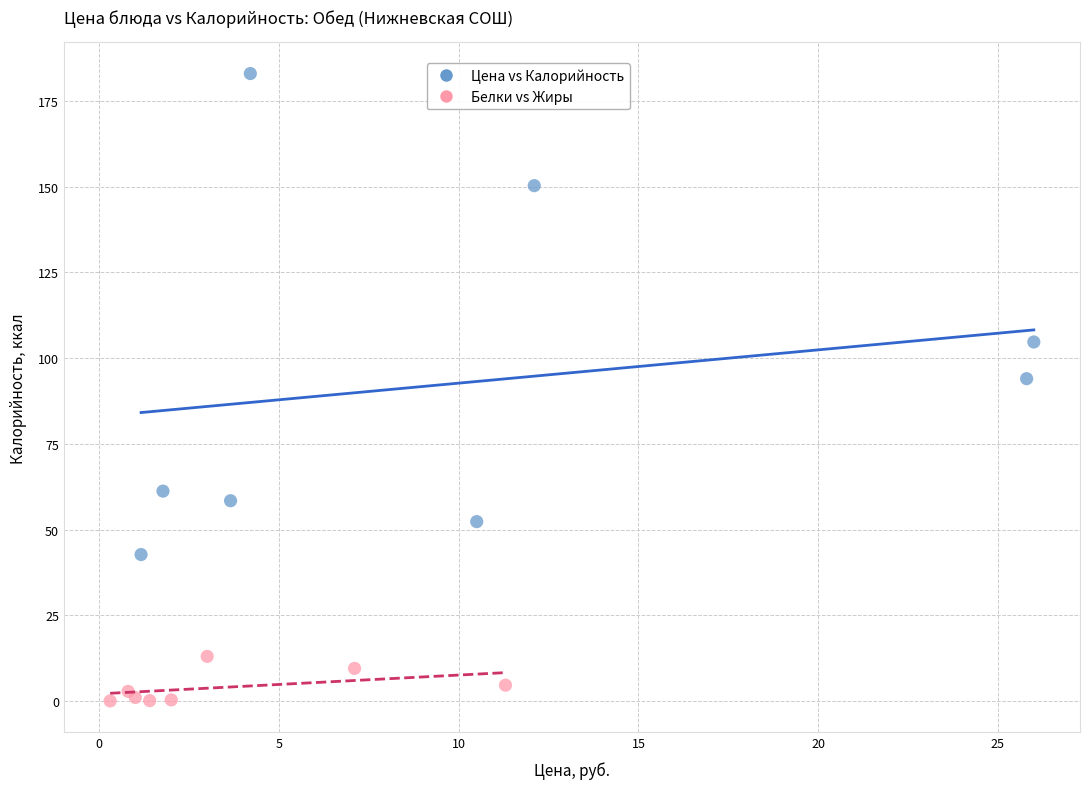

Which series has the widest spread of Y values?

Цена vs Калорийность